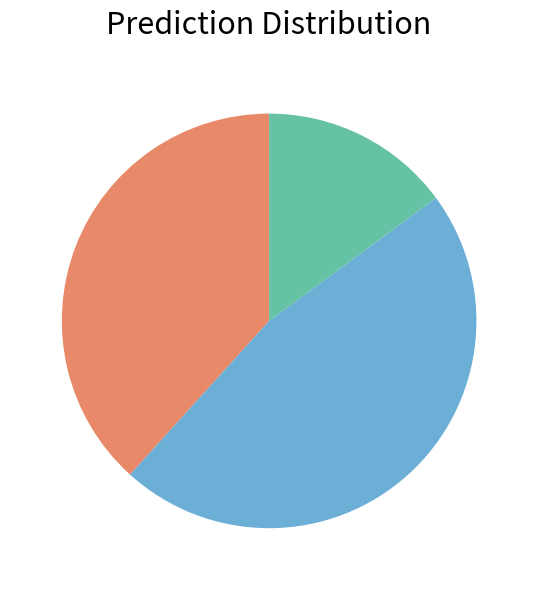

Is there a majority slice in this chart?

No